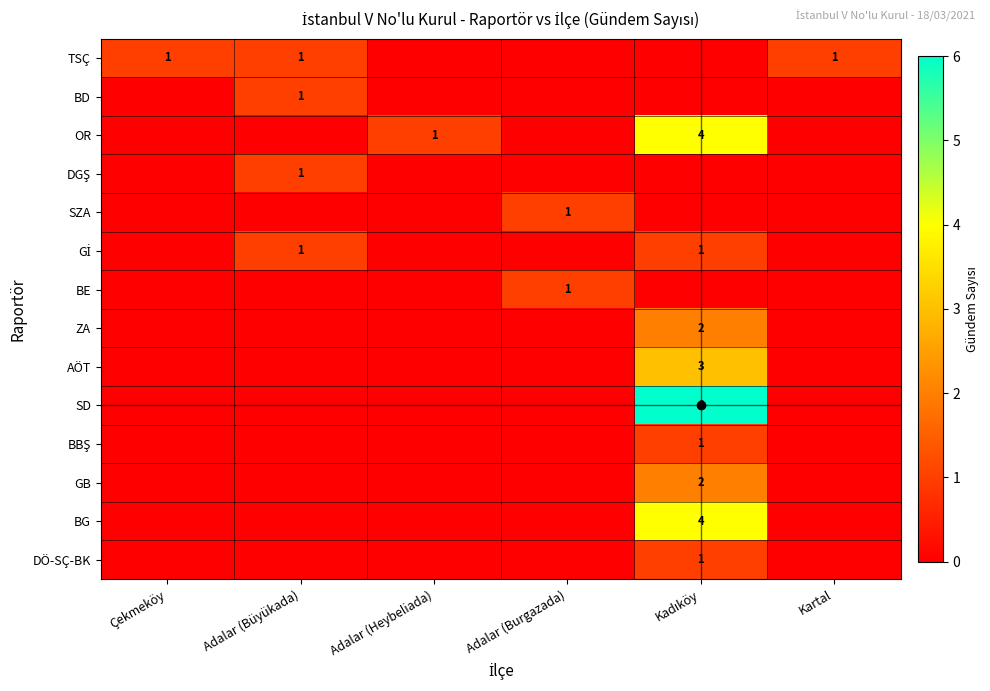

What is the sum of the TSÇ values at Adalar (Heybeliada) and Kartal?

1